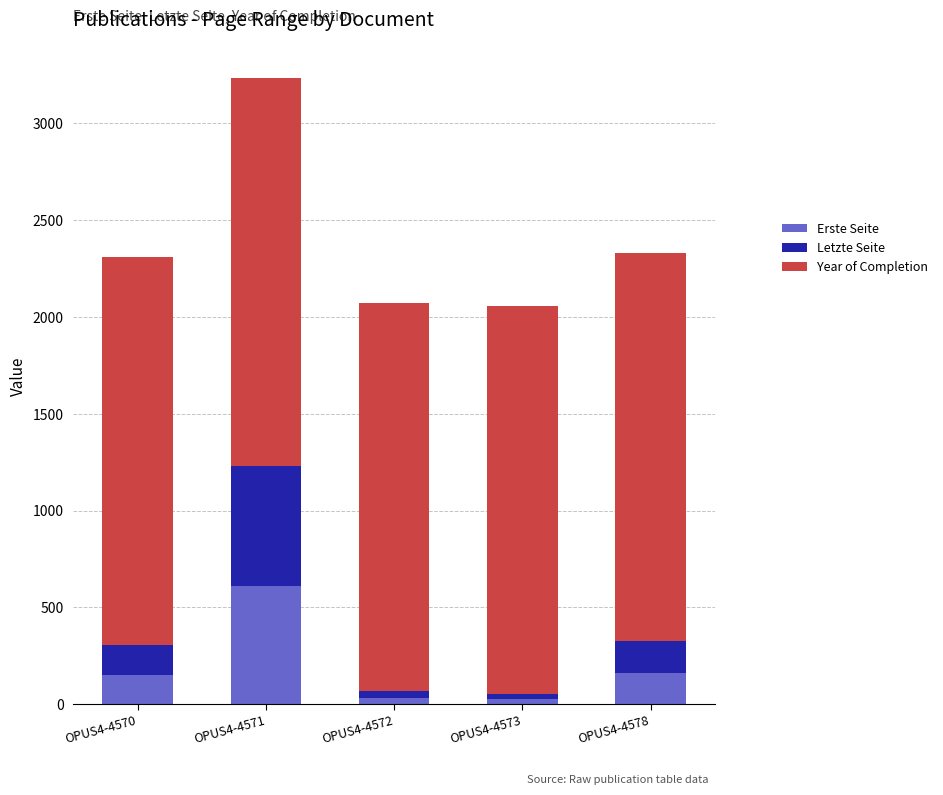

What is the average value of the Erste Seite series?

196